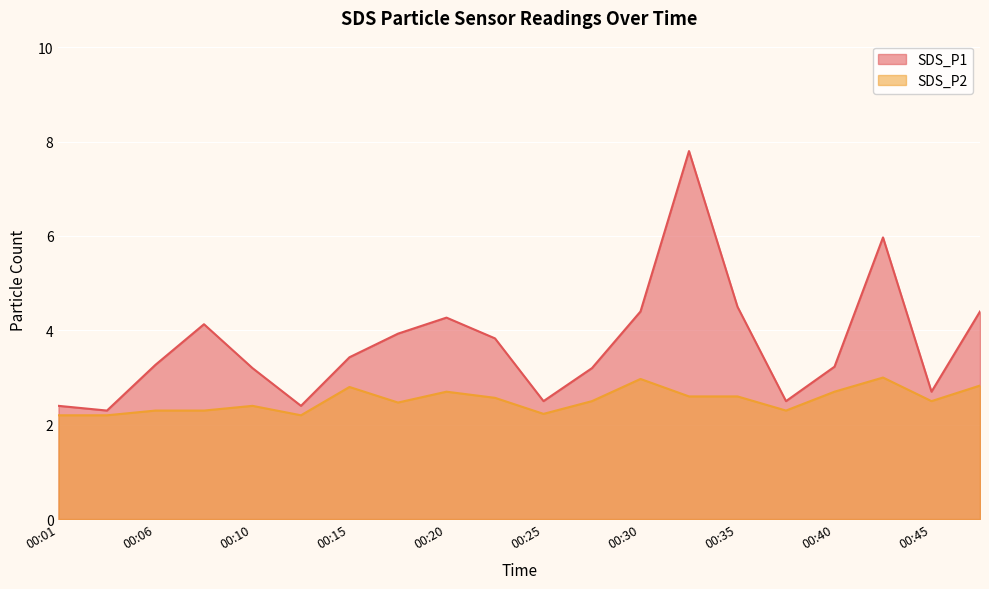

What is the sum of all SDS_P1 values?

74.4